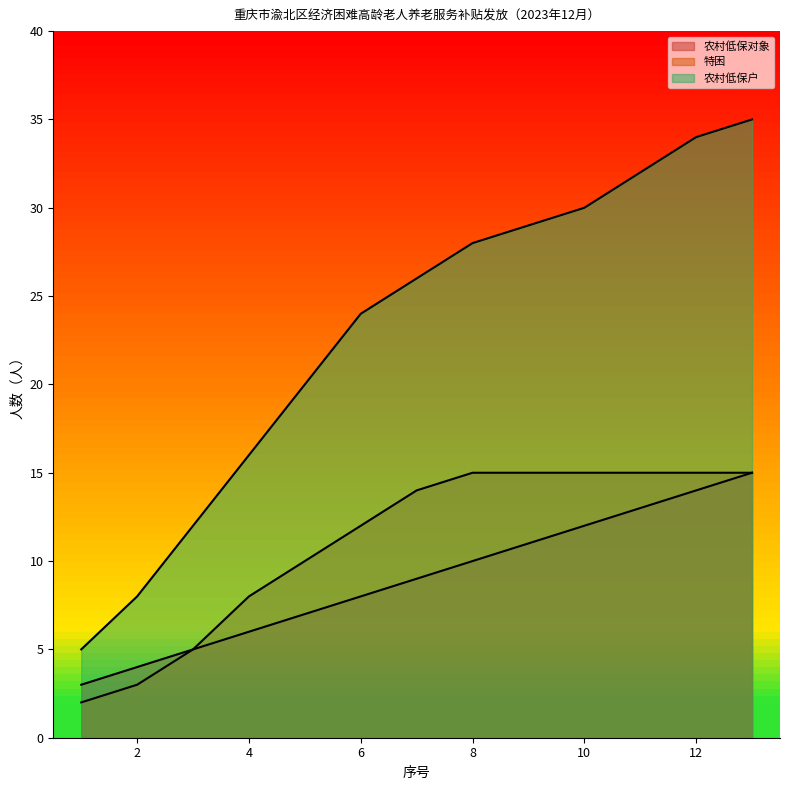

What is the difference between the maximum and second lowest values in the 特困 series?

12